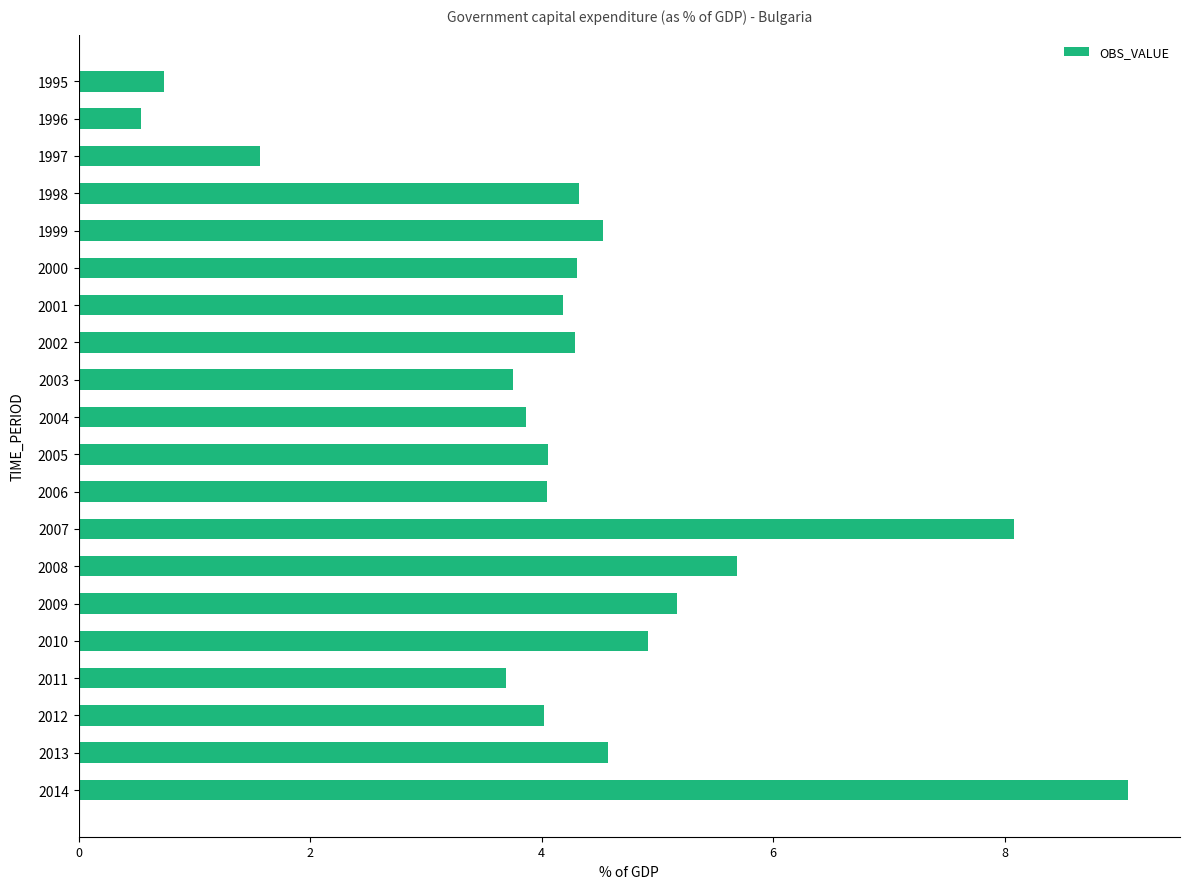

Are the bars horizontal?

Yes